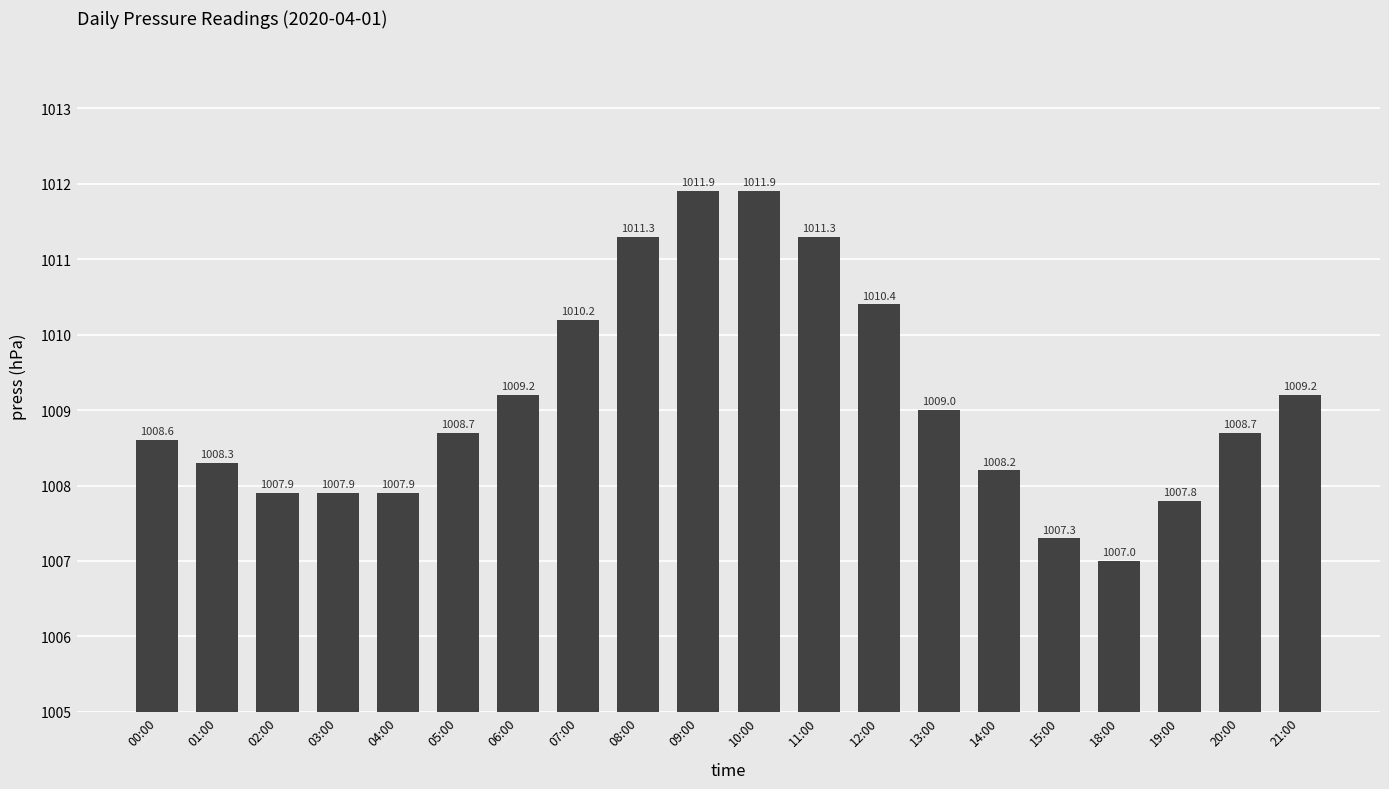

What is the label of the 16th bar from the left?

15:00